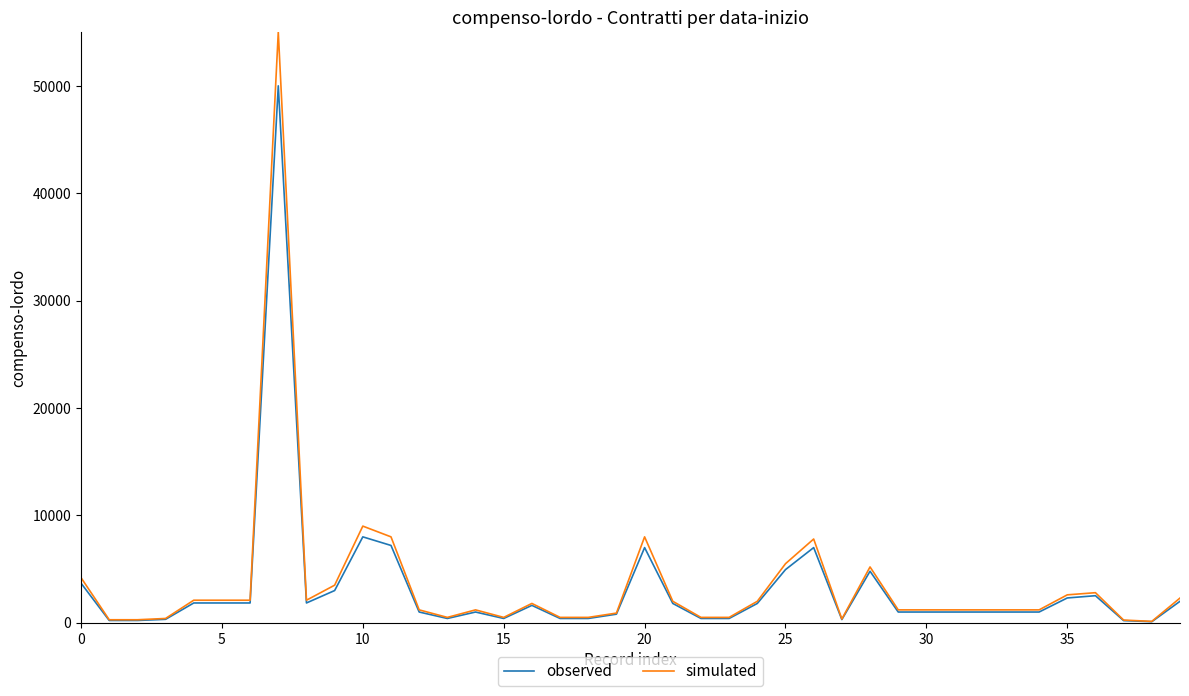

Which series has the largest range (max minus min)?

simulated